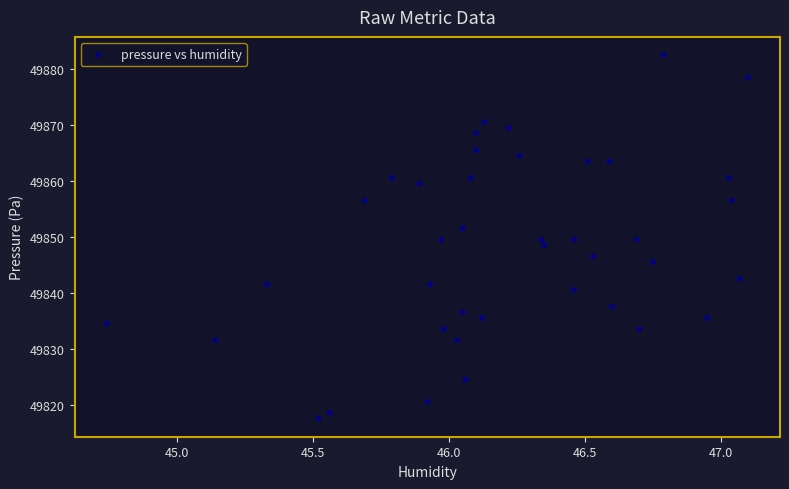

What is the range of X values (max minus min)?

2.4